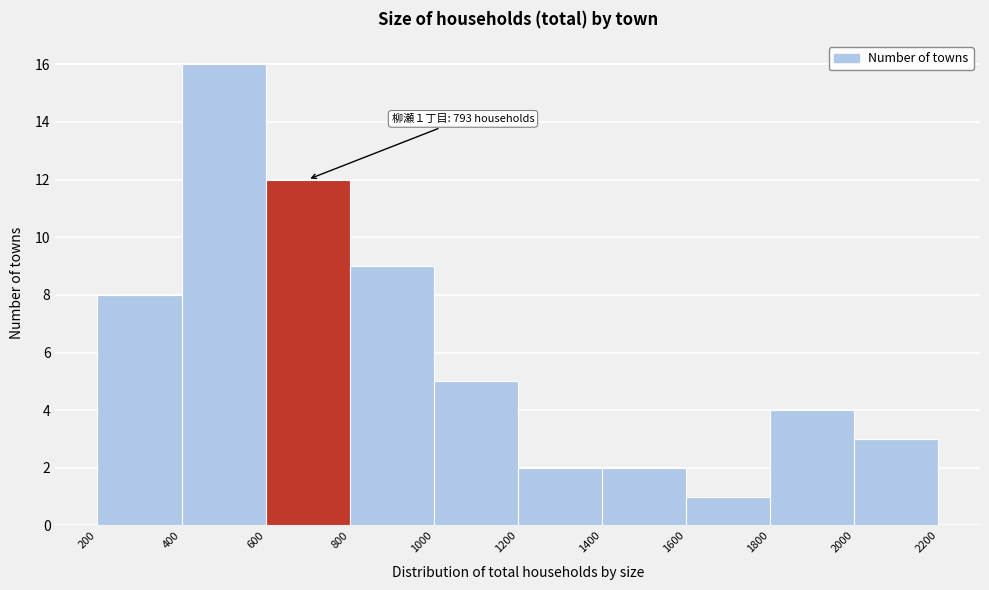

Over which range of the x-axis is the bar tallest?

400 to 600